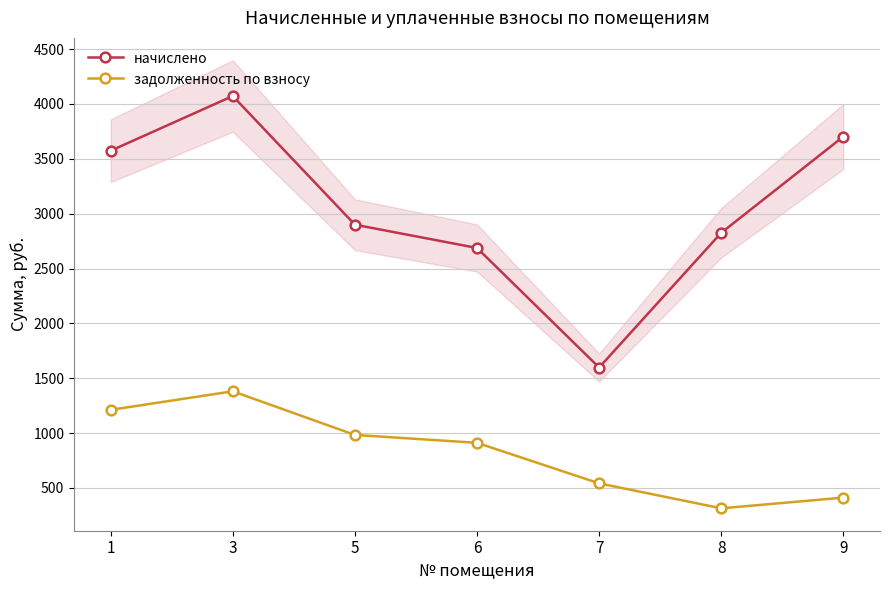

At which category does the chart reach its minimum across all series?

8